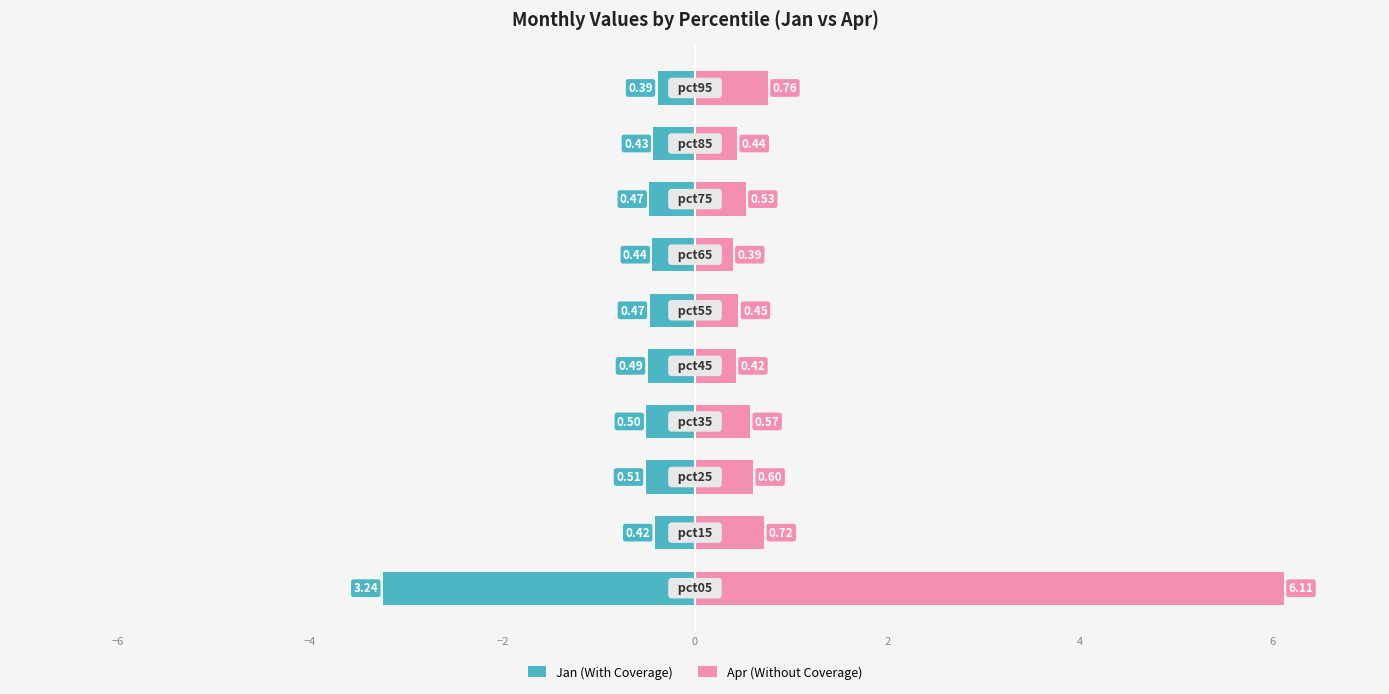

At how many categories does at least one series exceed 6?

1